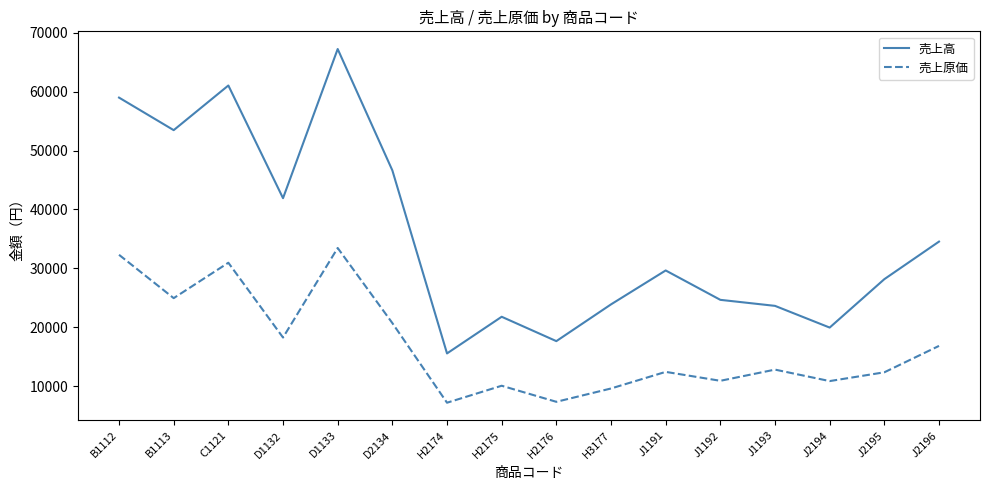

What are all the series names shown in the legend?

売上高, 売上原価